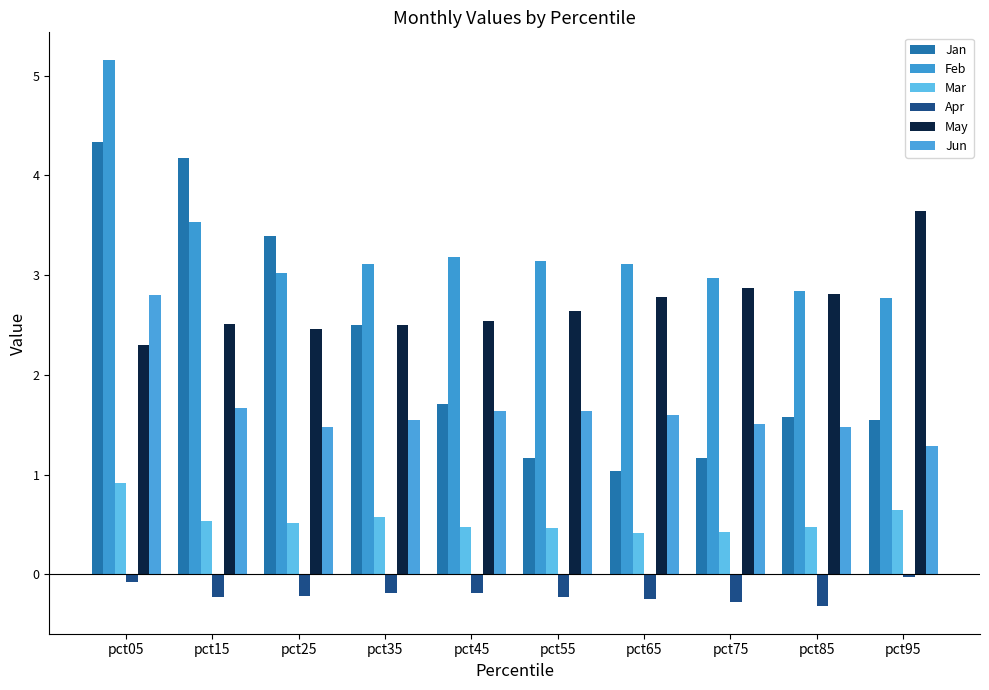

The May series shows 3.6 at pct45. True or false?

False